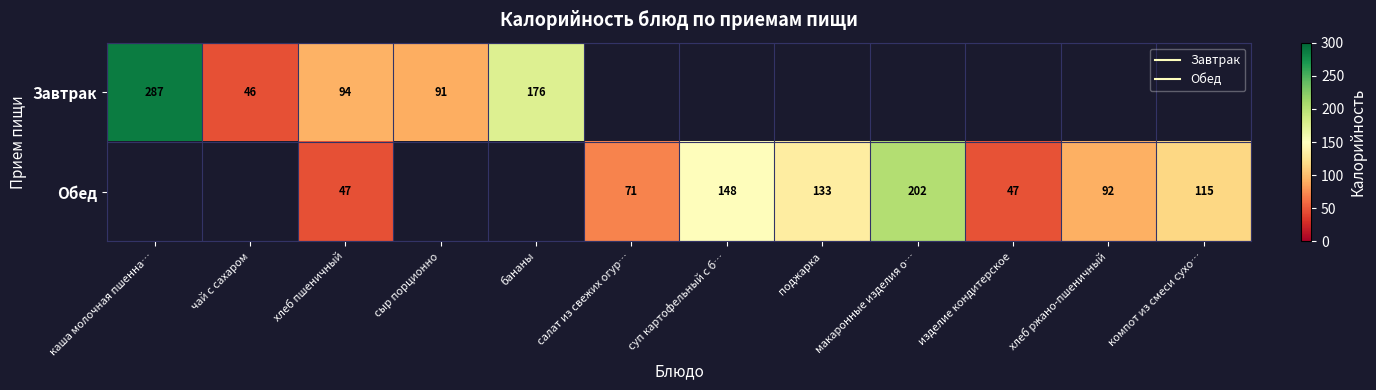

How many positive values does the Завтрак series have?

5